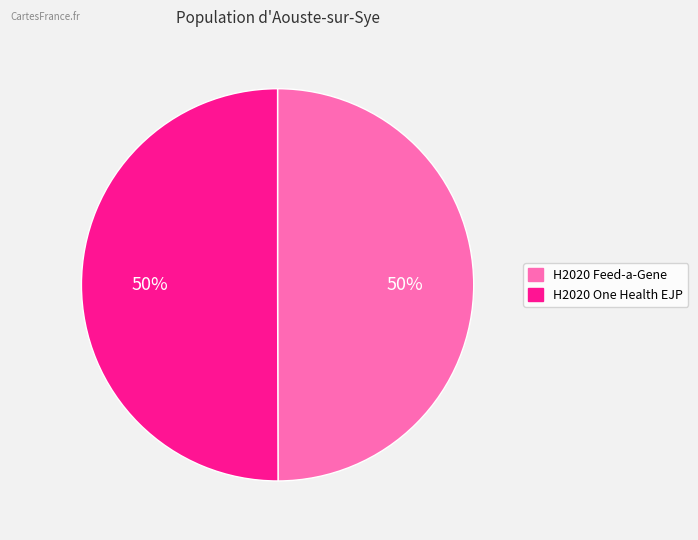

To the nearest percent, what is the combined percentage of H2020 One Health EJP and H2020 Feed-a-Gene?

100%